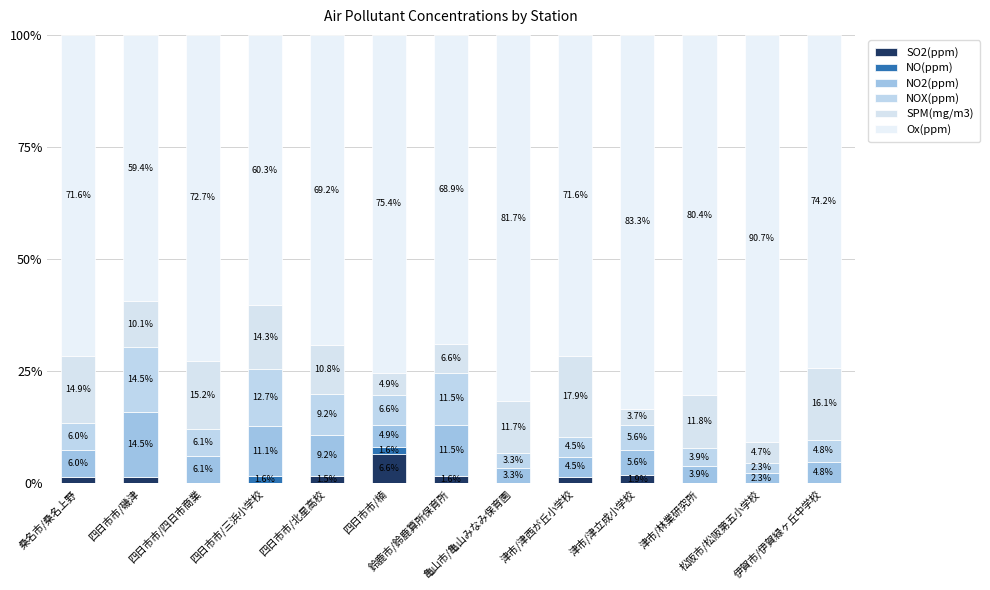

How many series are shown in this chart?

6